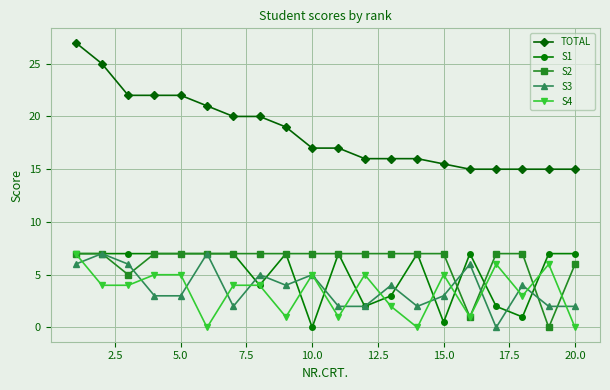

True or false: S4 has more than 0 points higher than both neighbors.

True